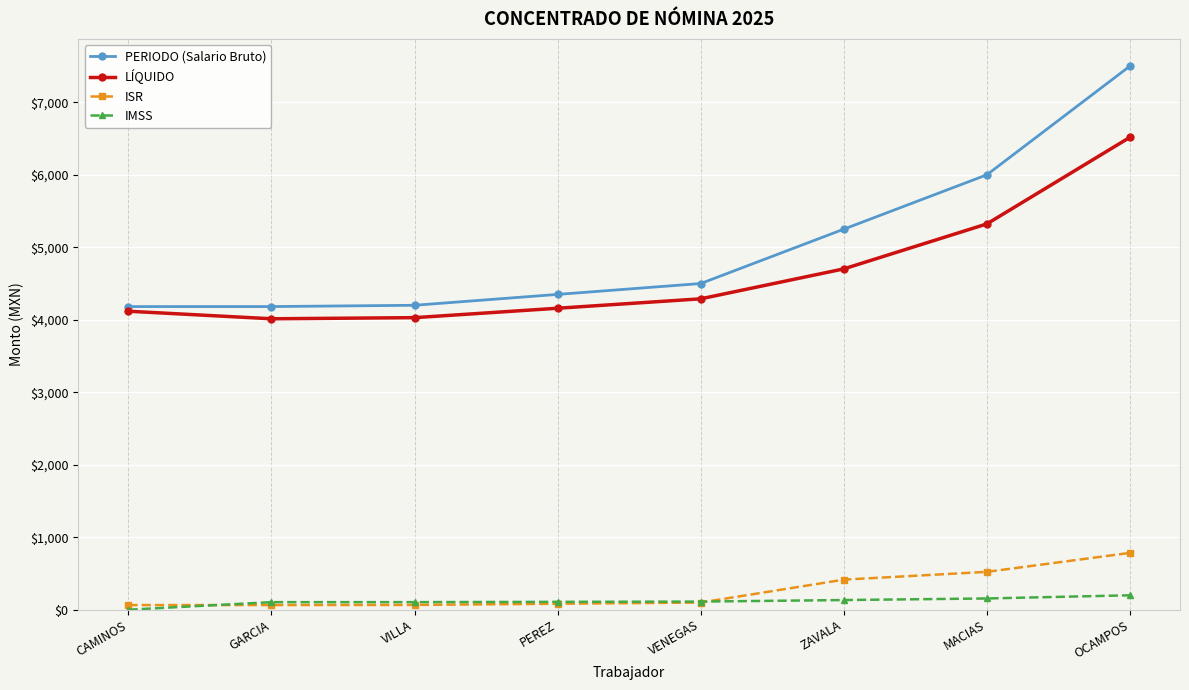

How many lines are shown in the chart?

4